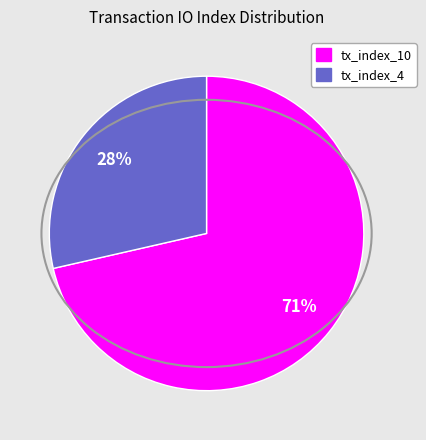

True or false: tx_index_10 accounts for 71% of the total.

True